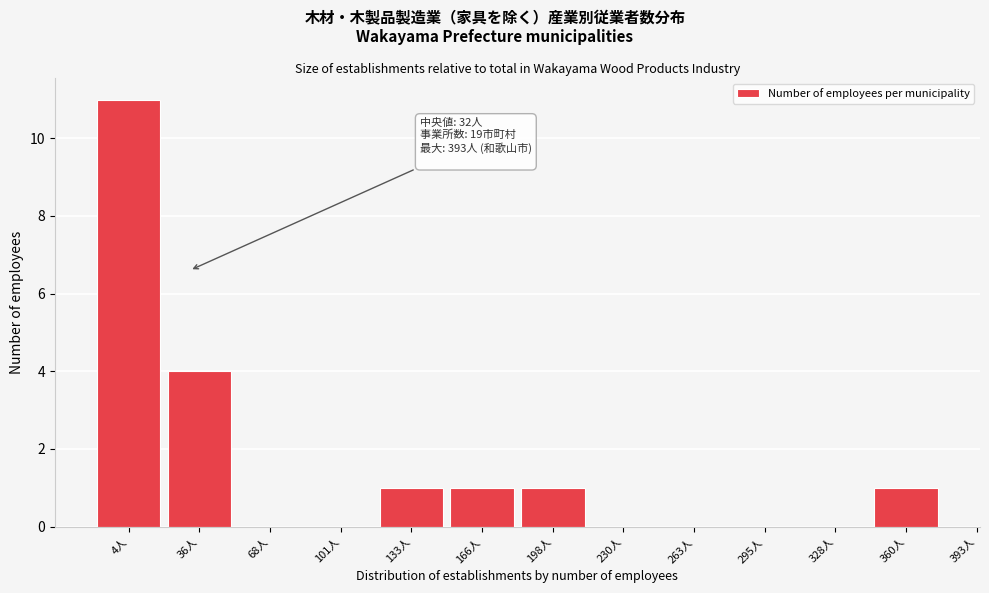

Reading left to right, extract all data points from this chart.

4人=11	36人=4	68人=0	101人=0	133人=1	166人=1	198人=1	230人=0	263人=0	295人=0	328人=0	360人=1